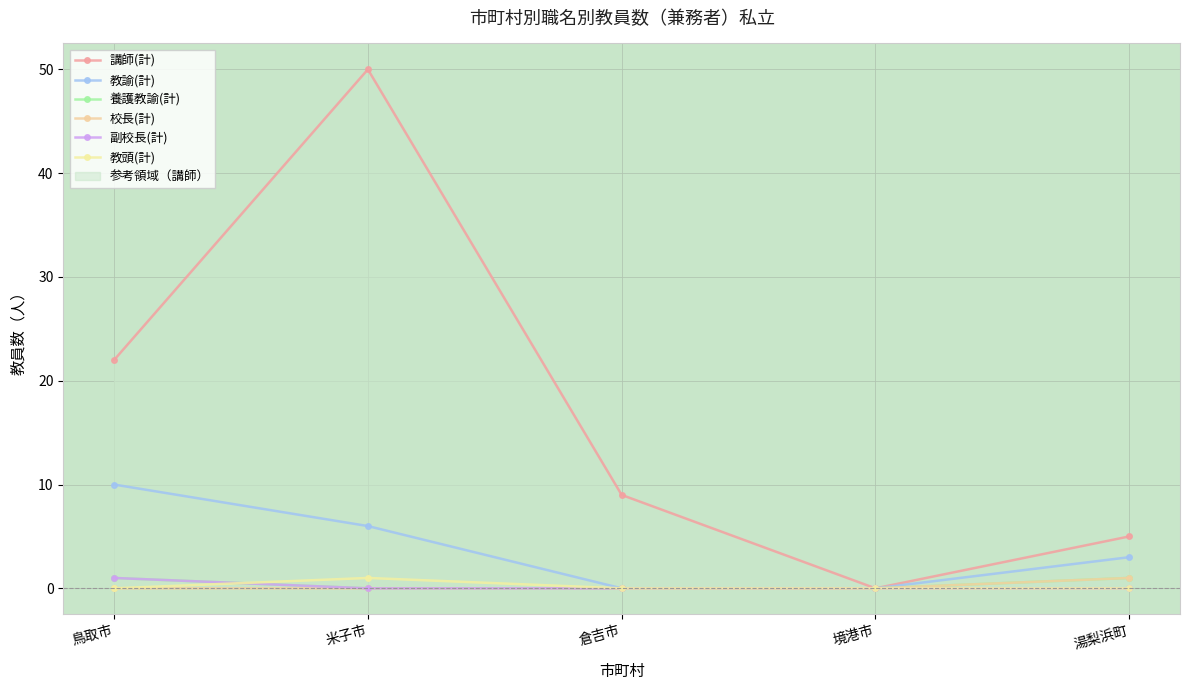

True or false: 校長(計) and 副校長(計) intersect in this chart.

False